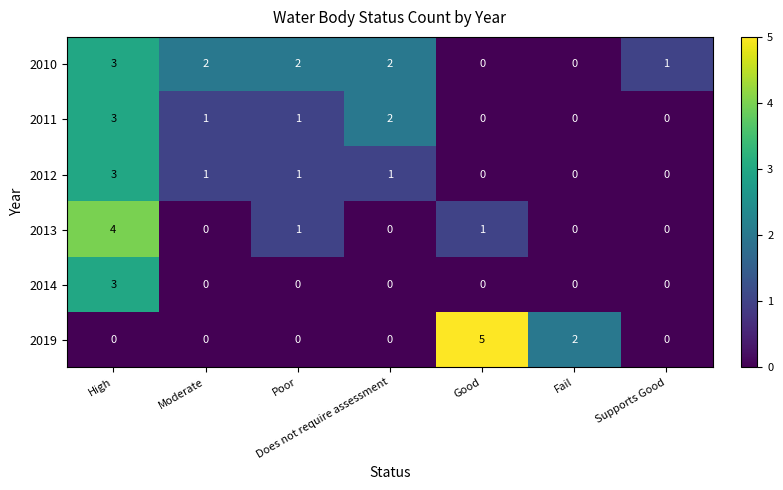

What is the spread (max minus min) of values at Good?

5